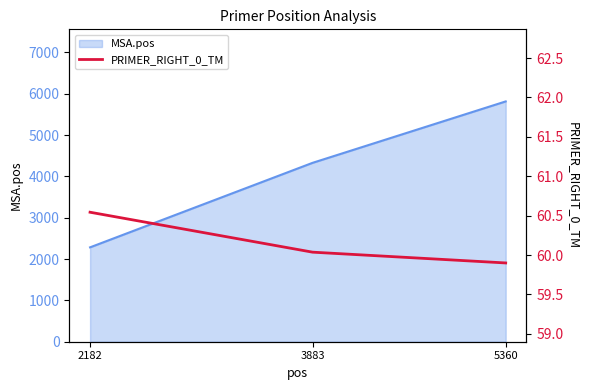

List the labels in order of MSA.pos value, largest first.

5360, 3883, 2182